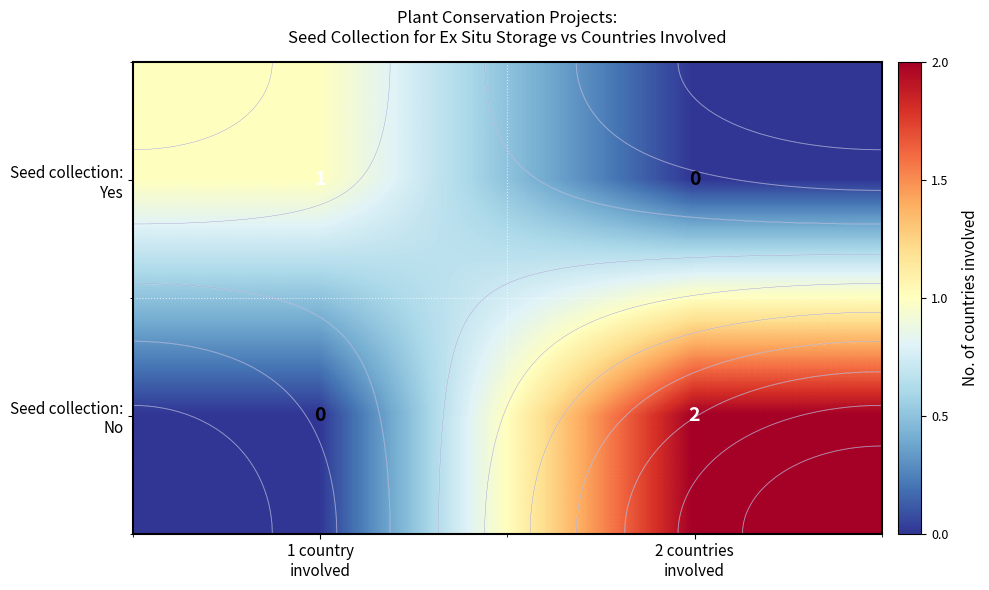

What is the difference between the maximum and minimum values in the Seed collection: Yes series?

1